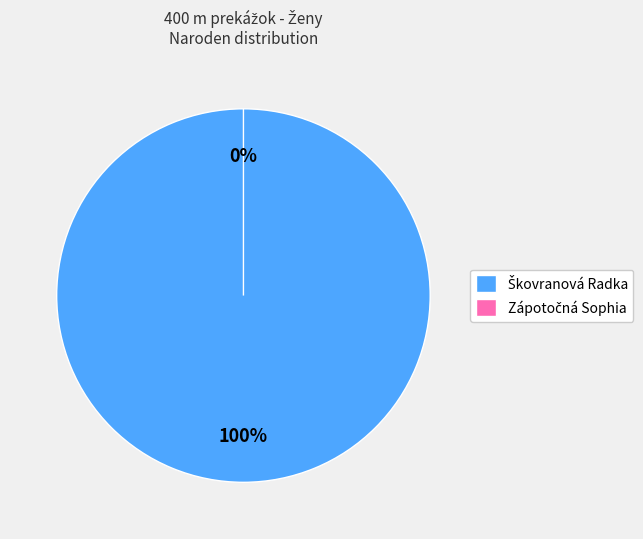

Count the number of slices in the pie.

2